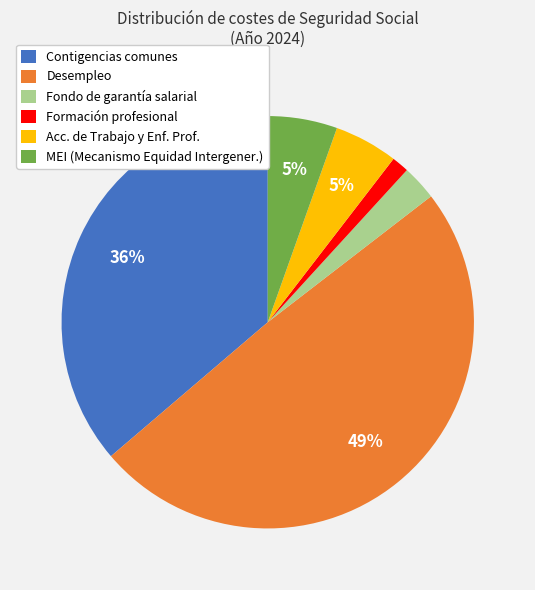

What percentage is the MEI (Mecanismo Equidad Intergener.) slice, to the nearest percent?

5%